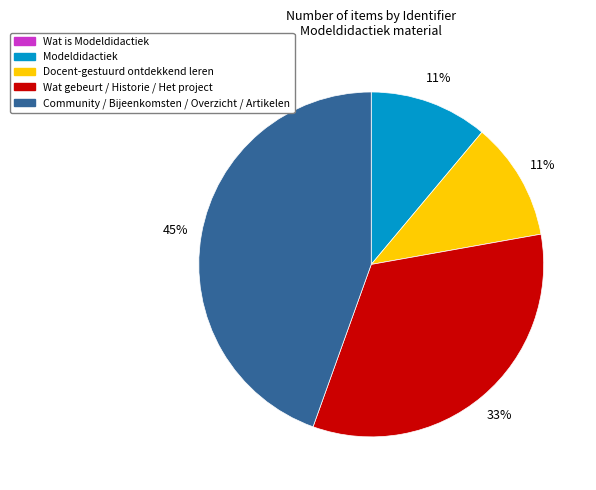

To the nearest percent, what is the difference between the largest and smallest slice percentages?

45%